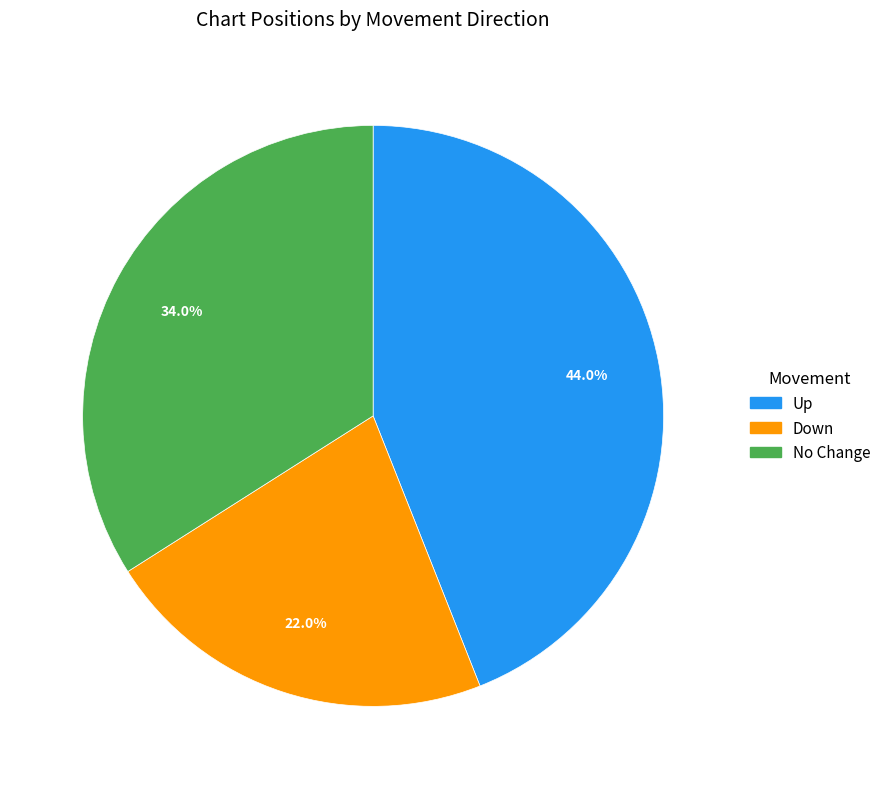

Is there a majority slice in this chart?

No